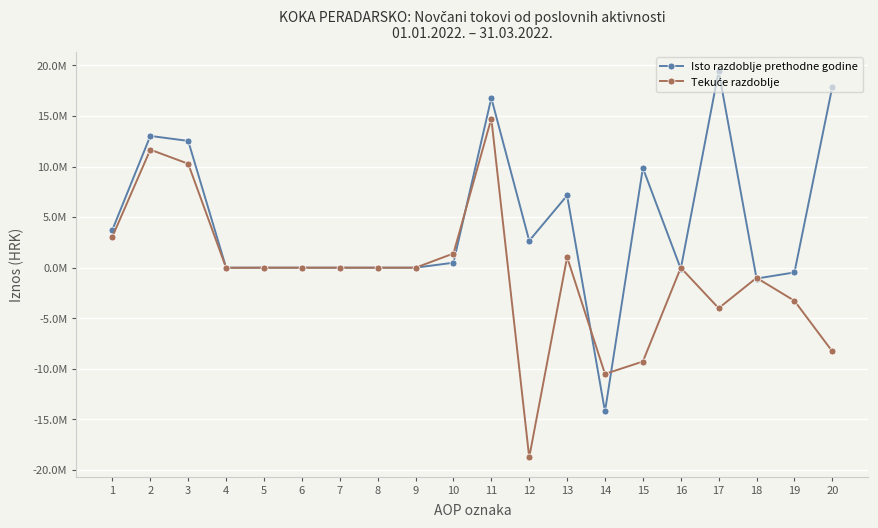

In Tekuće razdoblje, how many points are higher than both neighbors (excluding endpoints)?

5